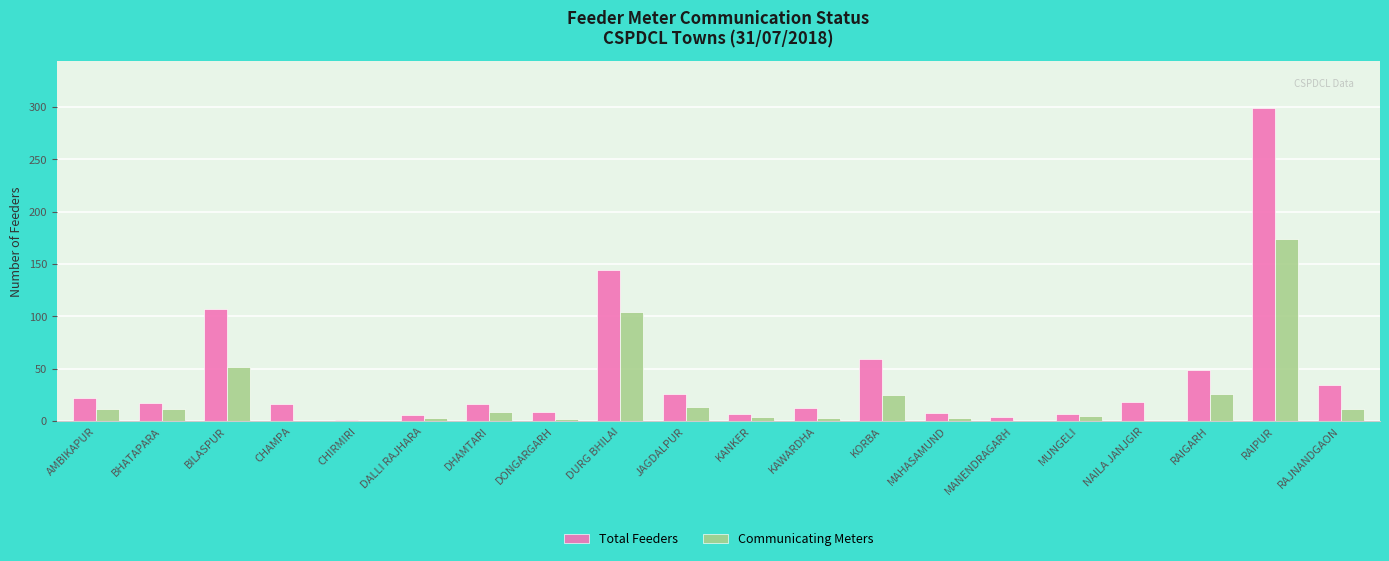

What are all the series names shown in the legend?

Total Feeders, Communicating Meters